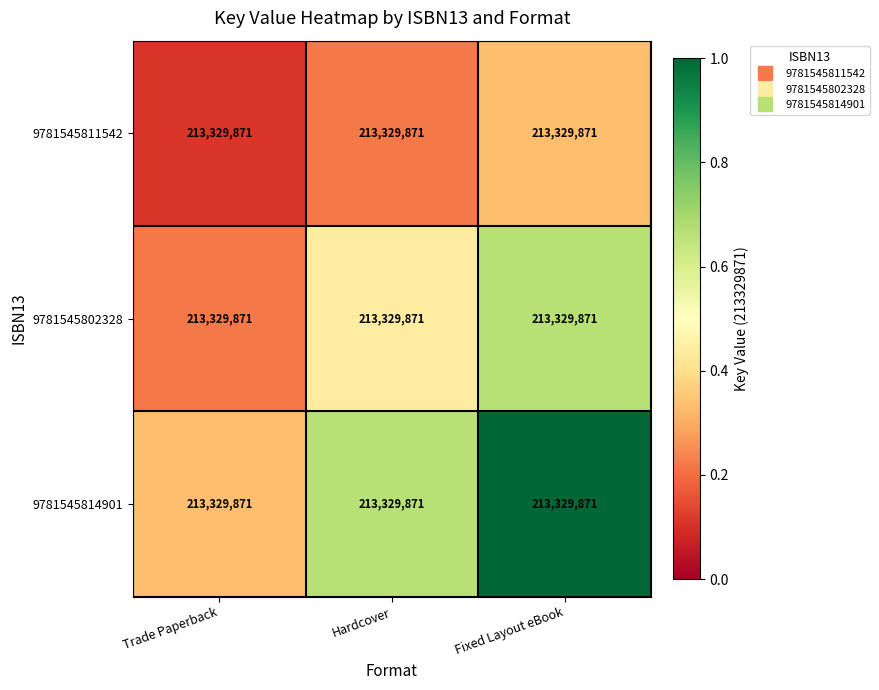

What is the difference between the maximum and minimum values in the 9781545802328 series?

0.4